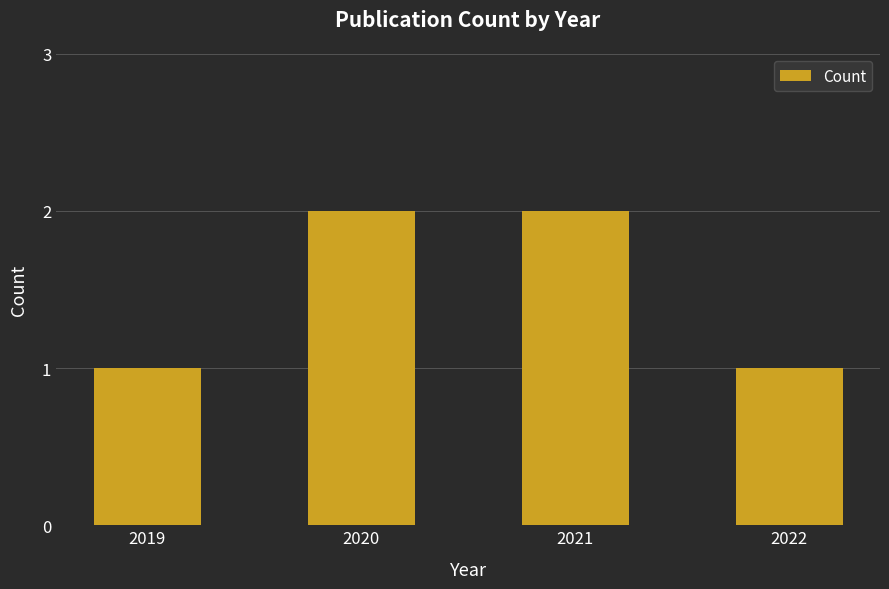

Count the values in the range 1 to 2.

4